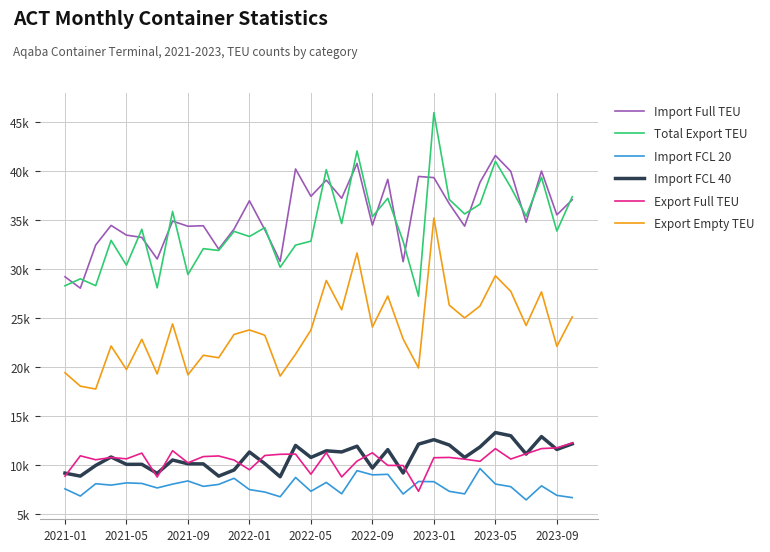

What are all the series names shown in the legend?

Import Full TEU, Total Export TEU, Import FCL 20, Import FCL 40, Export Full TEU, Export Empty TEU